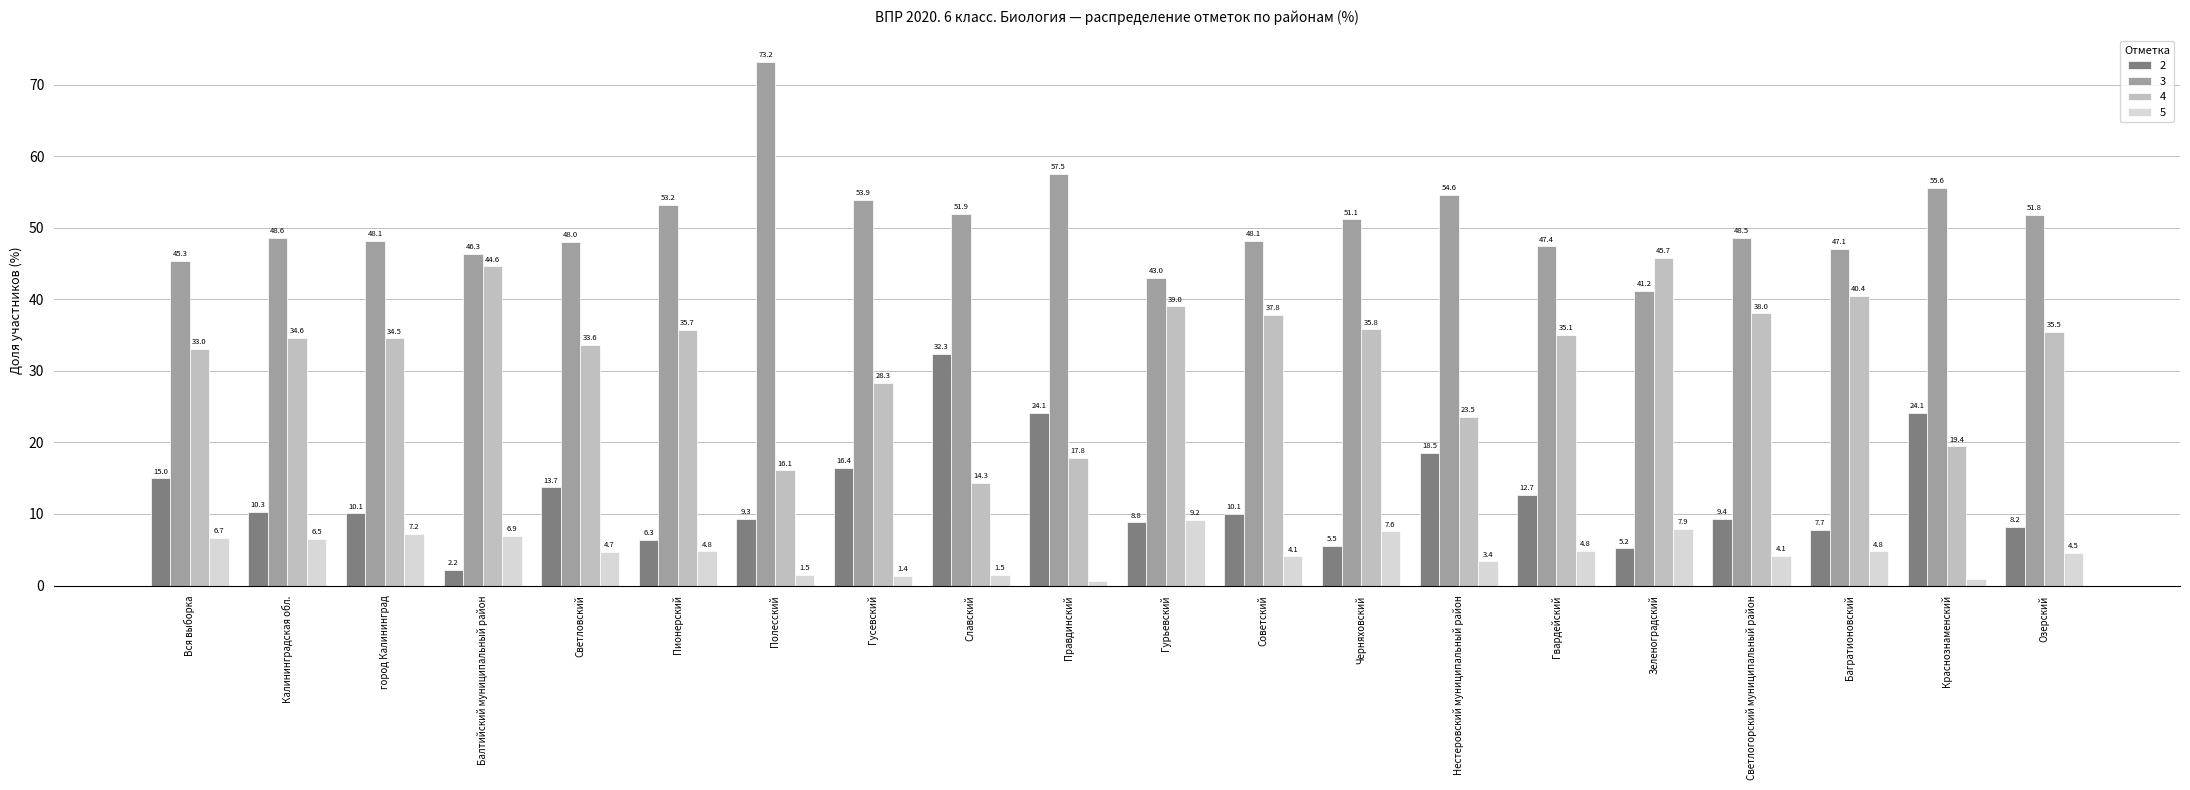

What position from the right is Балтийский муниципальный район?

17